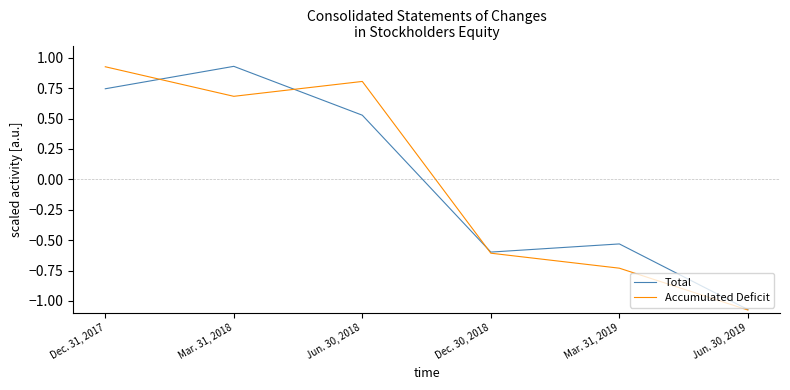

In Accumulated Deficit, how many points are lower than both neighbors (excluding endpoints)?

1